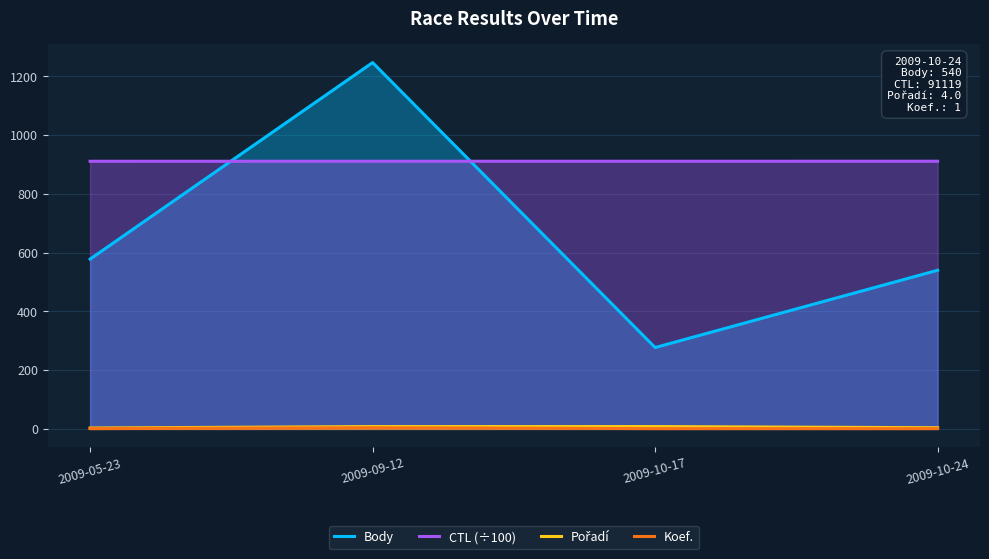

True or false: CTL (÷100) and Koef. cross at least once.

False